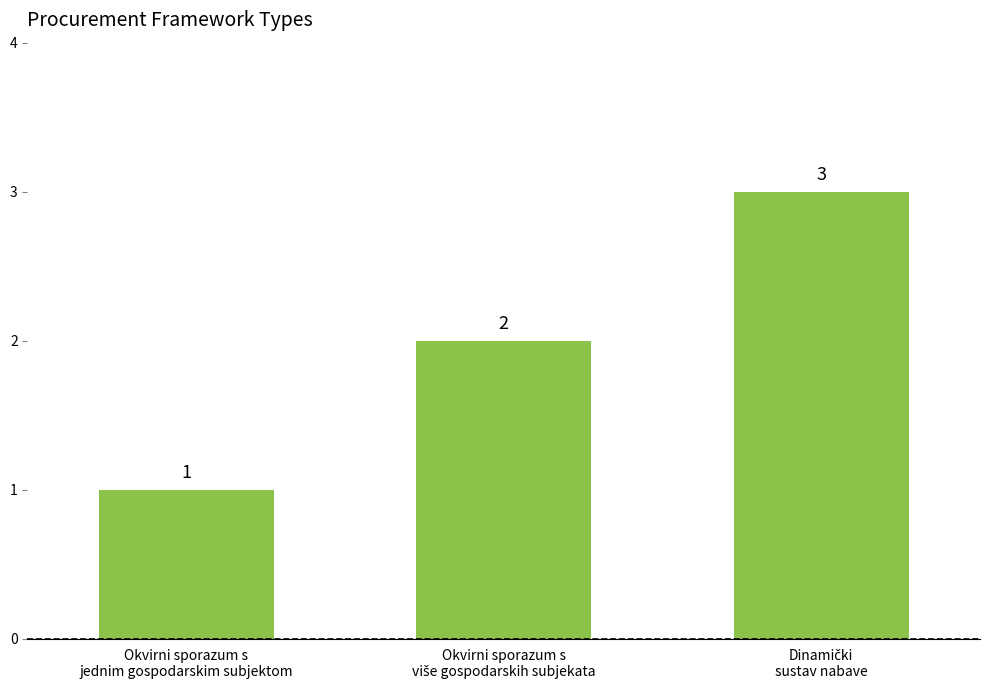

What is the maximum value shown in the chart?

3